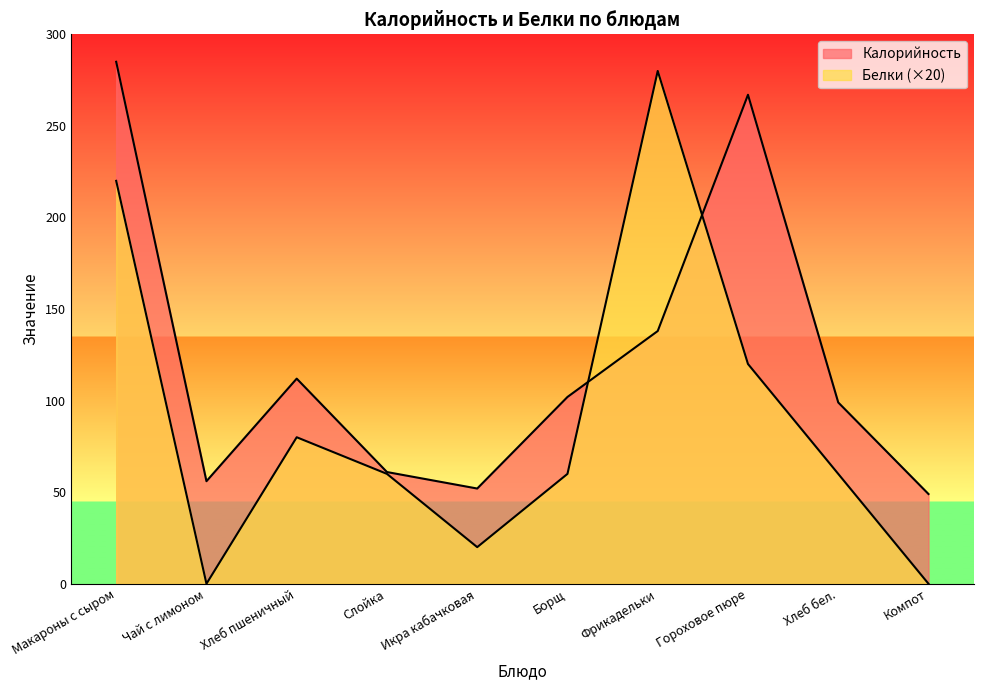

At how many categories does at least one series exceed 279?

2